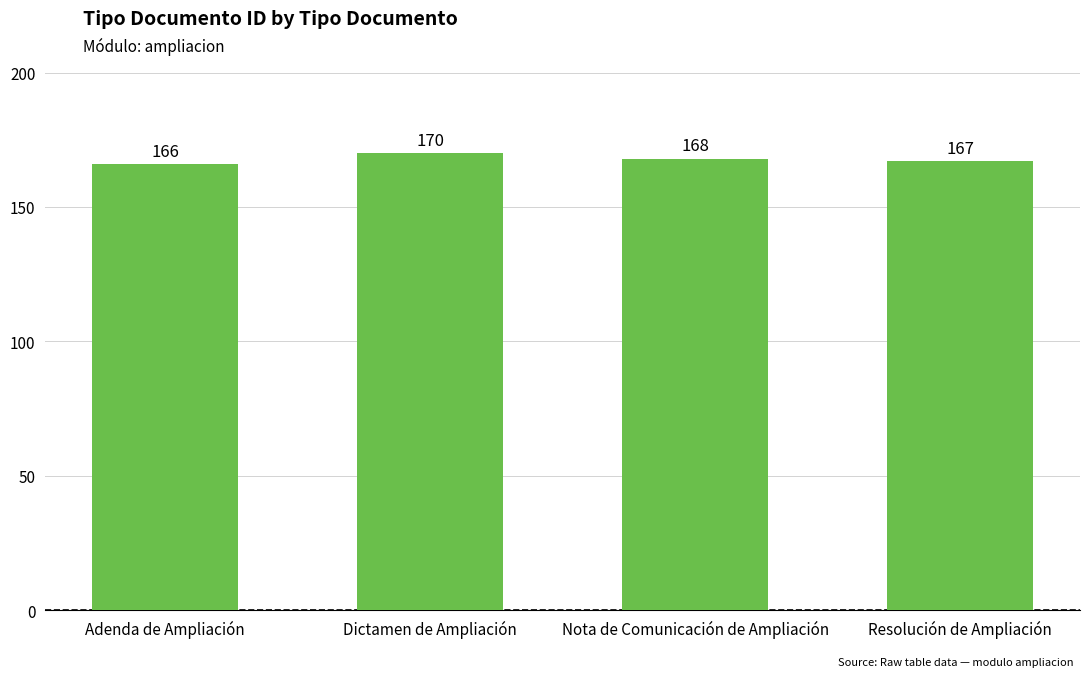

What is the difference between the maximum and minimum values?

4